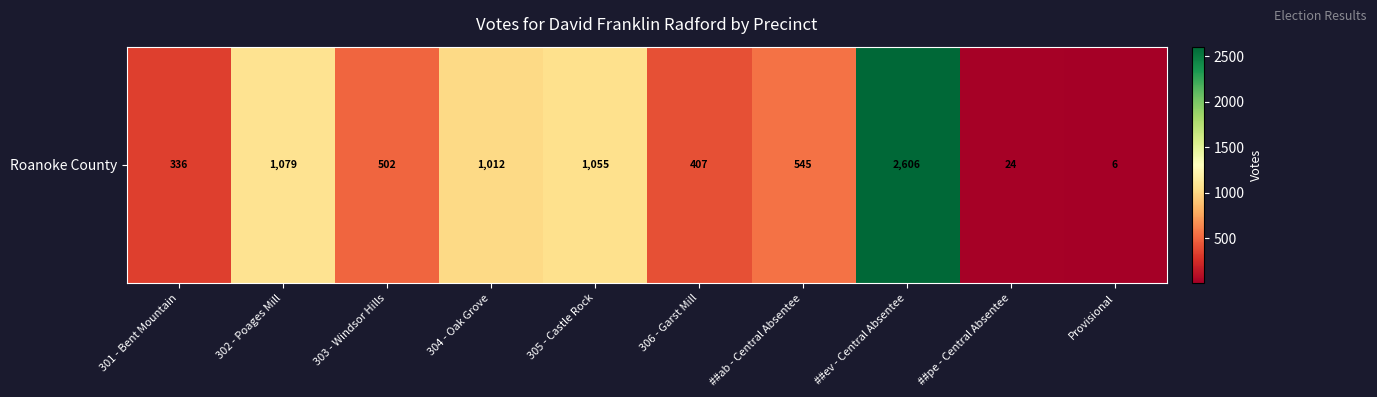

Reading left to right, transcribe all the data shown in this chart.

336	1079	502	1012	1055	407	545	2606	24	6